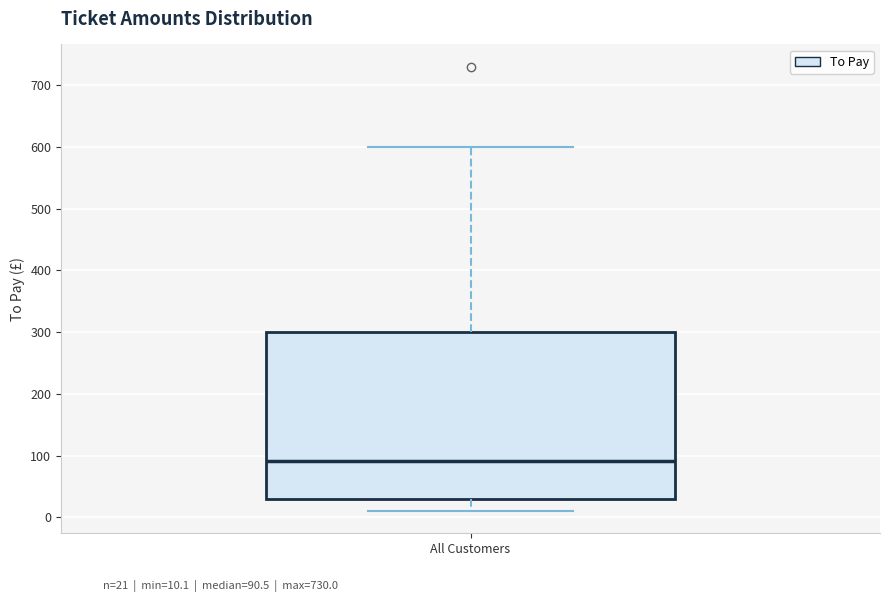

Transcribe this box plot: give where the median line is, the range the box spans, and where the two whiskers end, as read against the y-axis. The values are not printed on the chart, so give them approximately, as read against the axis.

median 90, box 30 to 300, whiskers 10 to 600